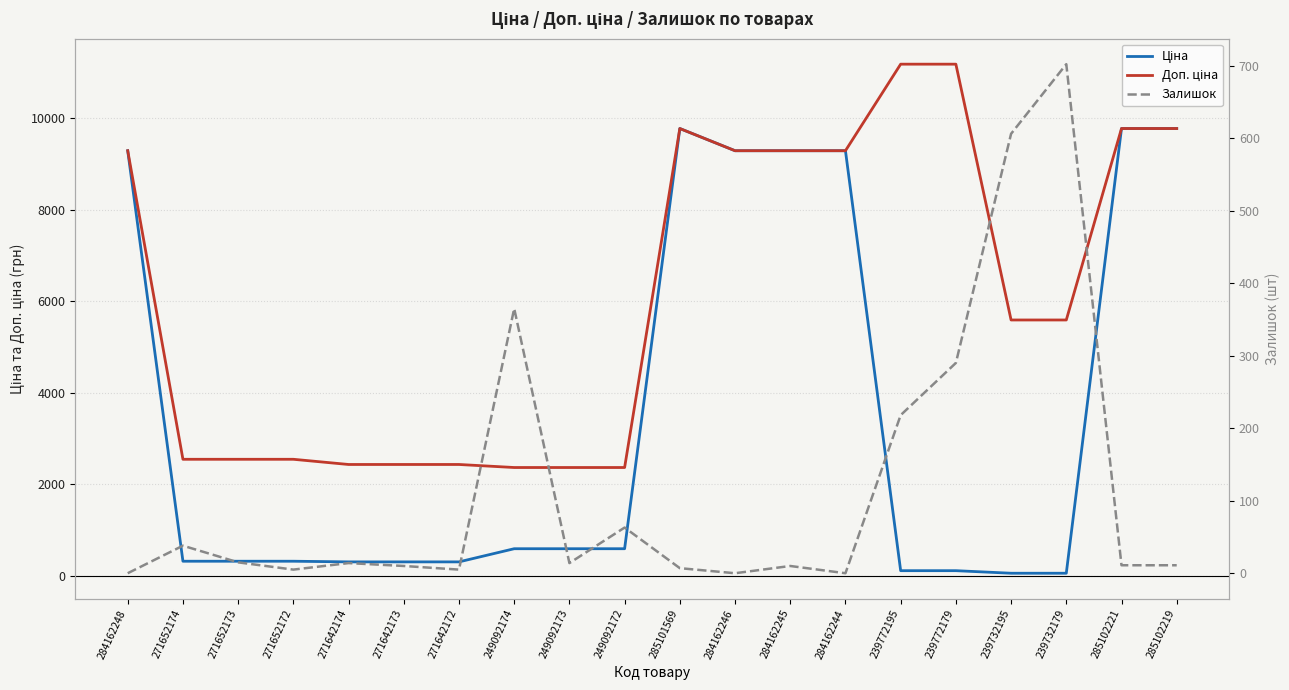

Is the value of Доп. ціна at 285102221 greater than the value of Ціна at 271652173?

Yes